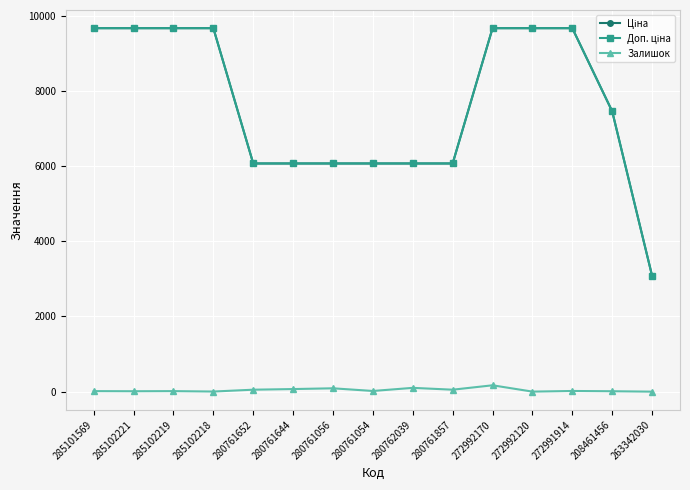

True or false: Залишок has a value of 11.0 at 285102221.

True